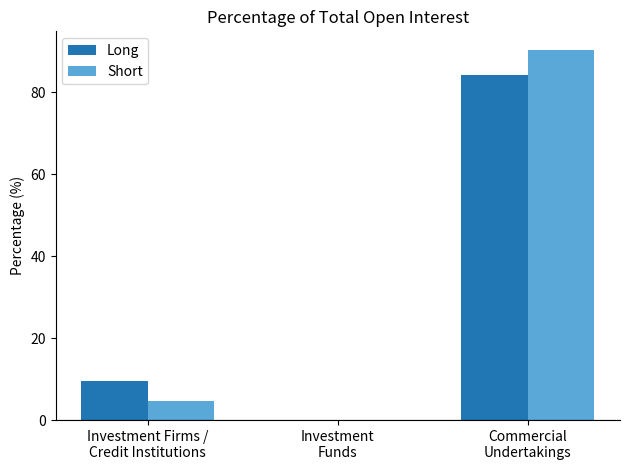

At which category is the sum across all series the highest?

Commercial
Undertakings